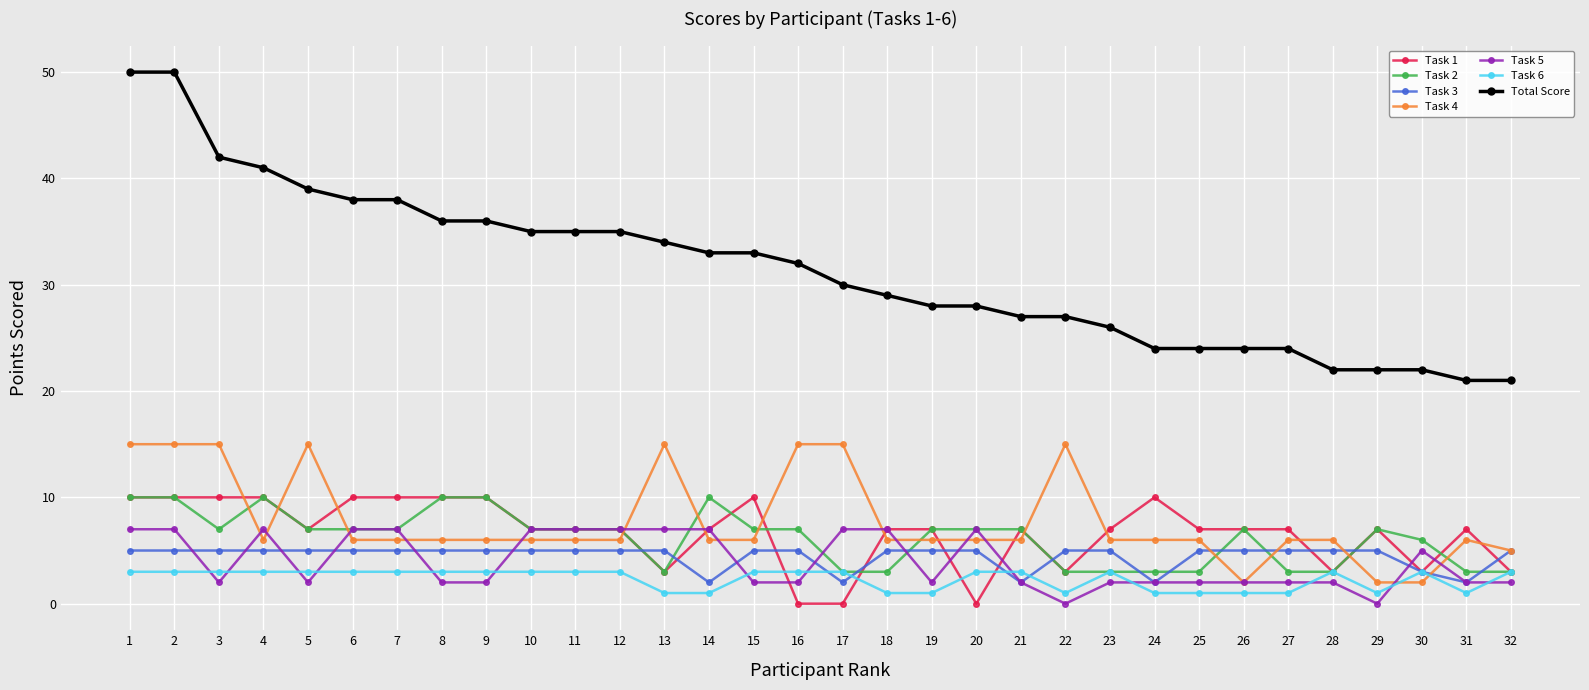

What is the difference between the second highest and second lowest values in the Task 4 series?

13